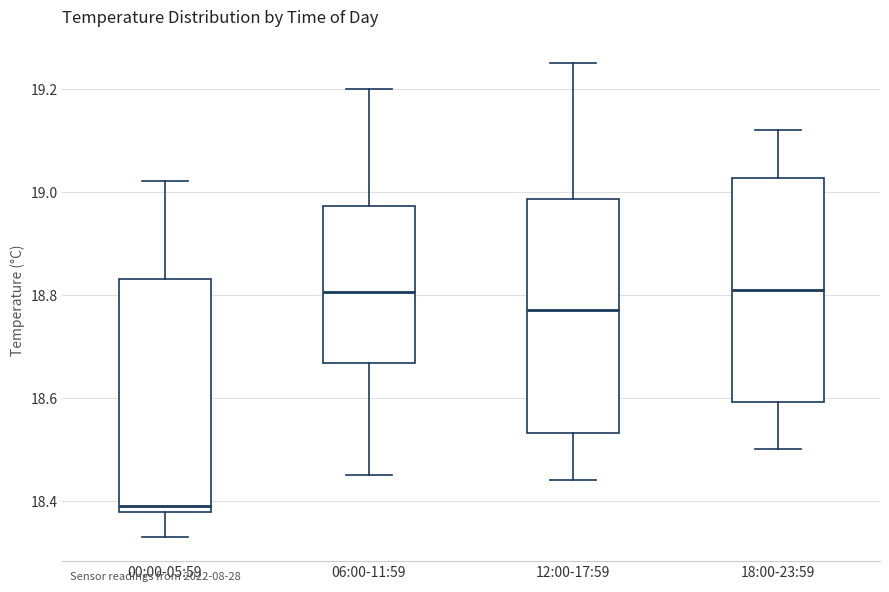

Where does the upper whisker of the box for 18:00-23:59 end on the y-axis? The values are not printed on the chart, so give them approximately, as read against the axis.

19.12